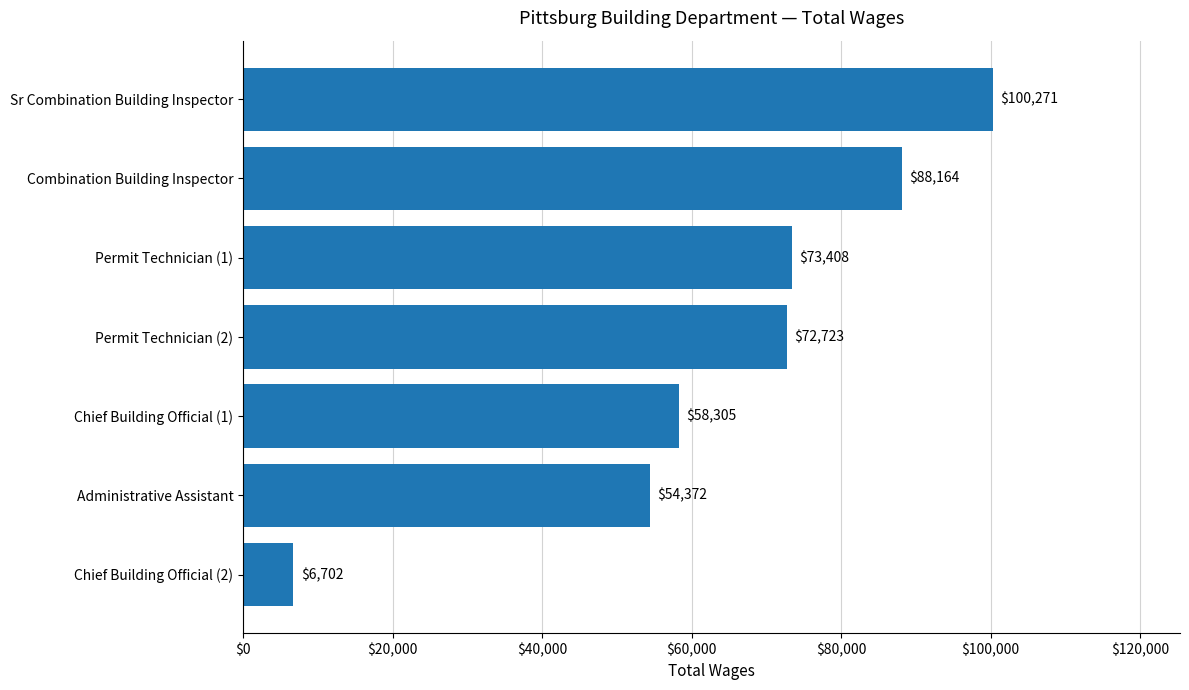

List the labels in order of value, smallest first.

Chief Building Official (2), Administrative Assistant, Chief Building Official (1), Permit Technician (2), Permit Technician (1), Combination Building Inspector, Sr Combination Building Inspector